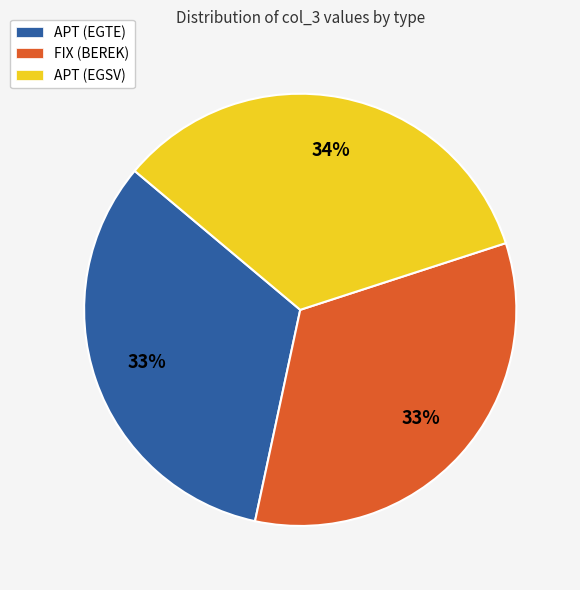

Does APT (EGTE) account for over 50% of the chart?

No